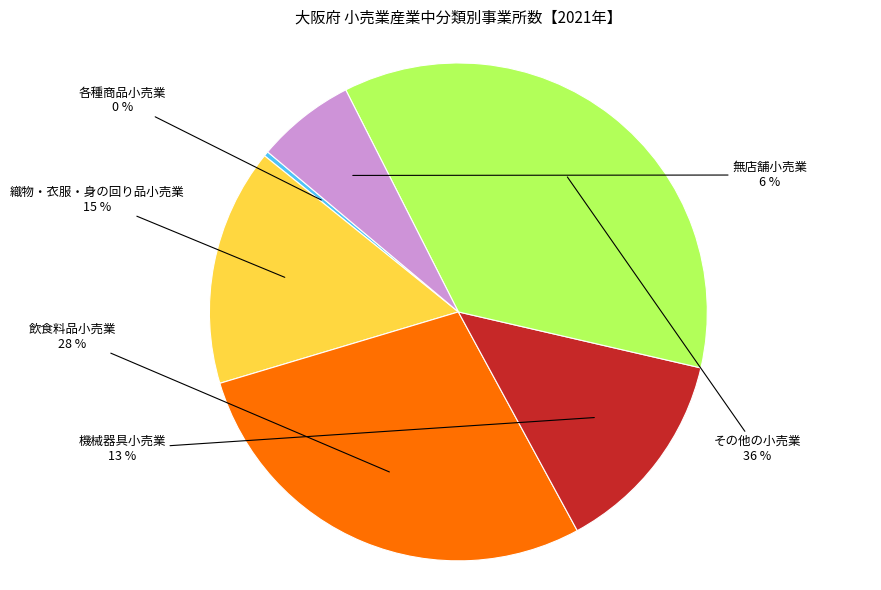

To the nearest percent, what is the average slice percentage?

17%